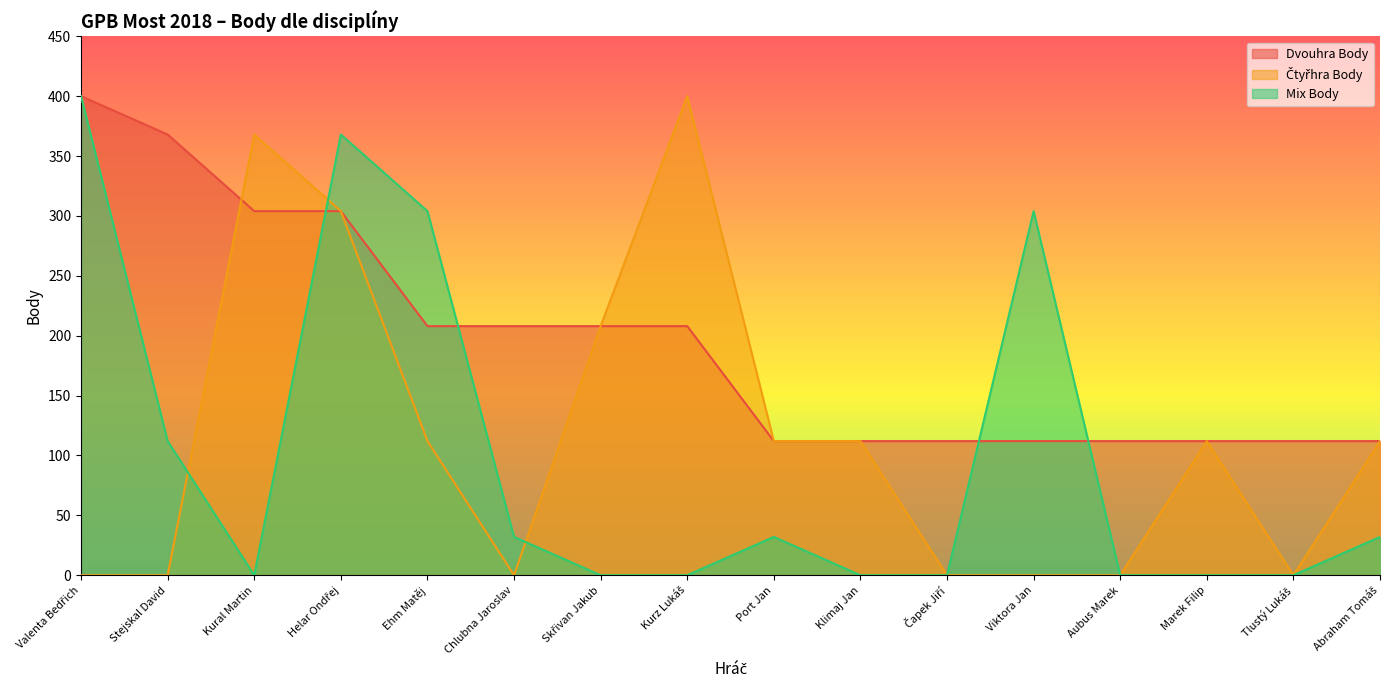

How many Čtyřhra Body values are between 0 and 208?

13